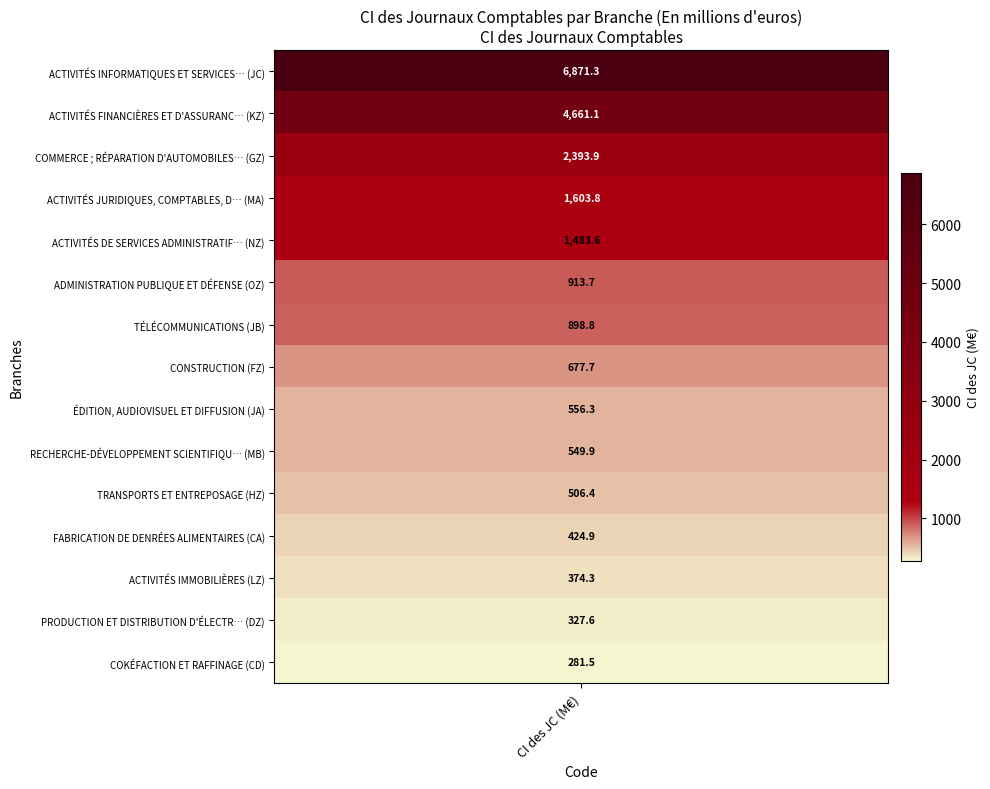

True or false: the data shows 898.8 at 6.

True